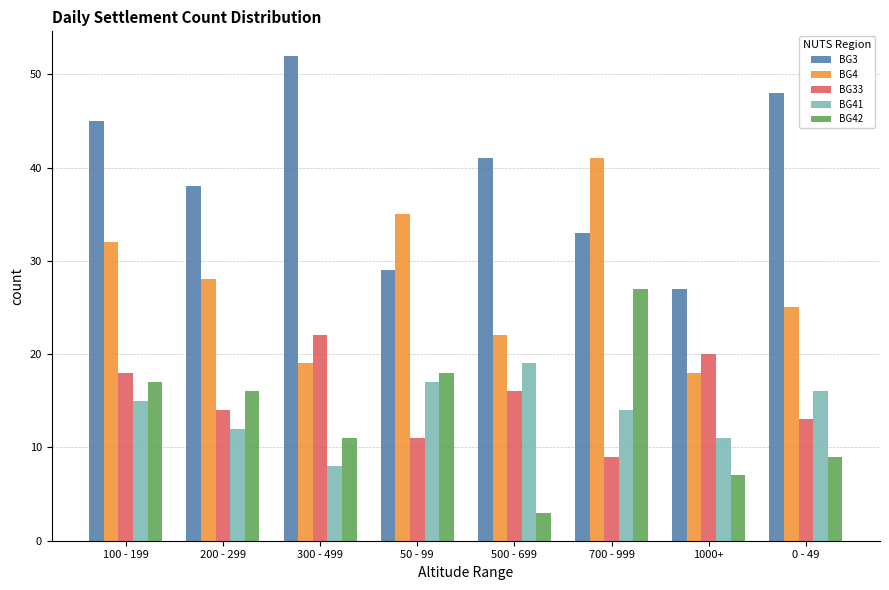

Which series changed the most between 200 - 299 and 700 - 999?

BG4